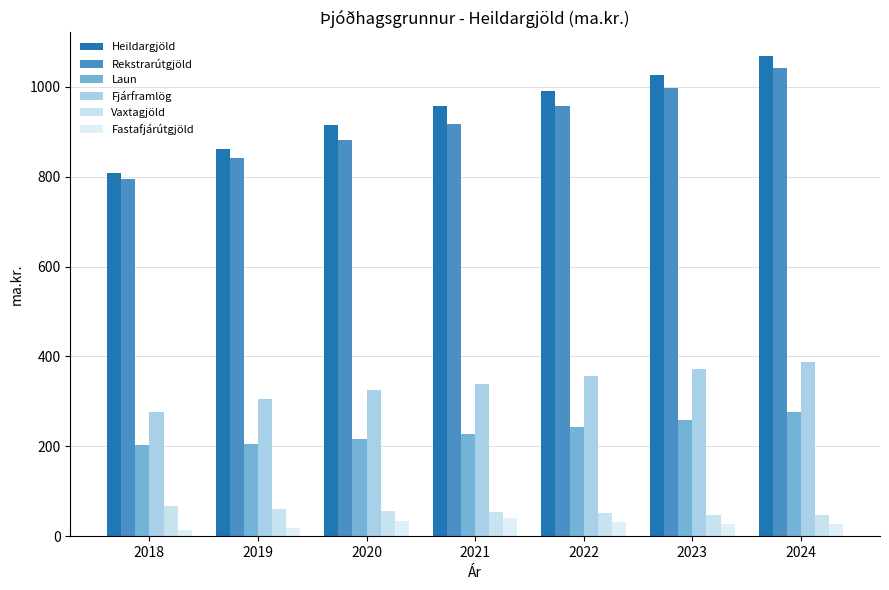

How many values in the Fastafjárútgjöld series exceed 28?

4